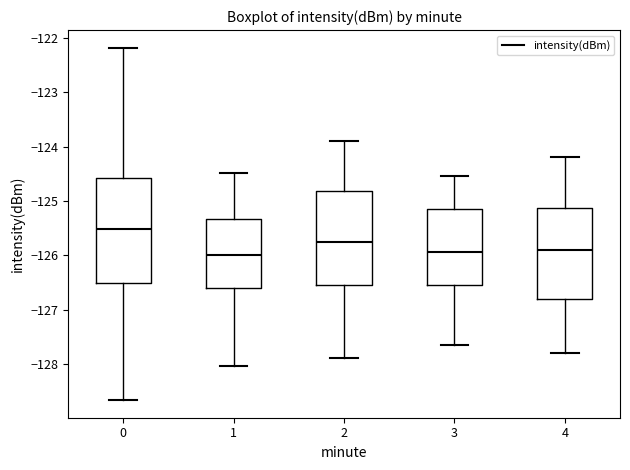

Where is the upper edge of the box at x = 1 on the y-axis? The values are not printed on the chart, so give them approximately, as read against the axis.

-125.3